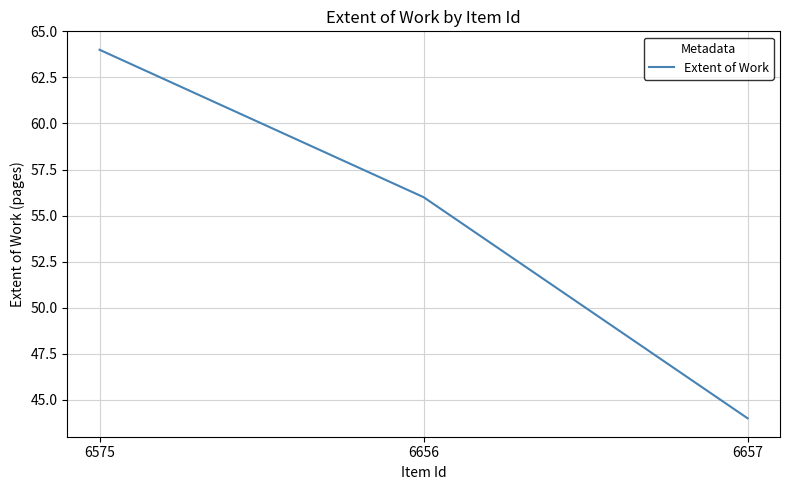

Is this an area chart (filled region under the line)?

No